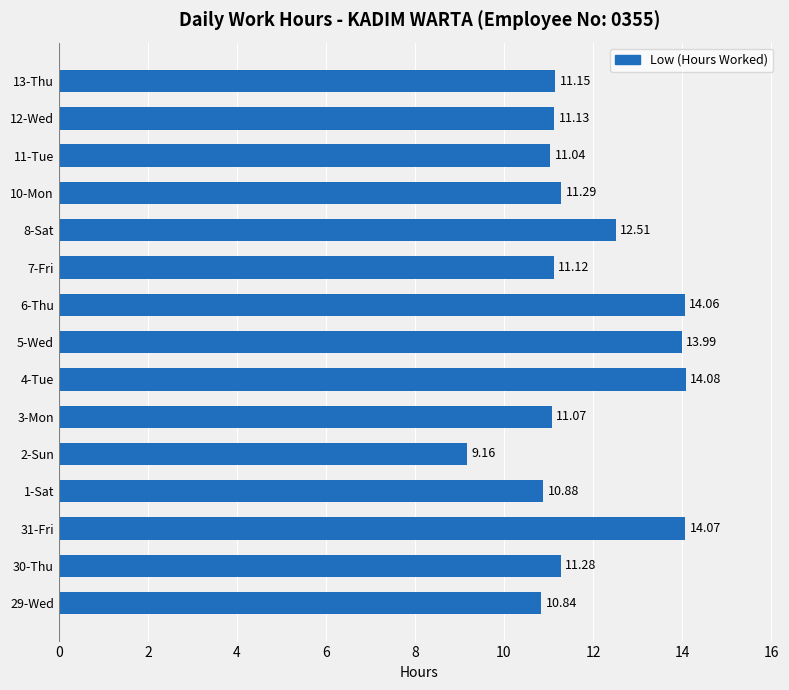

Rank the categories by value from highest to lowest.

4-Tue, 31-Fri, 6-Thu, 5-Wed, 8-Sat, 10-Mon, 30-Thu, 13-Thu, 12-Wed, 7-Fri, 3-Mon, 11-Tue, 1-Sat, 29-Wed, 2-Sun